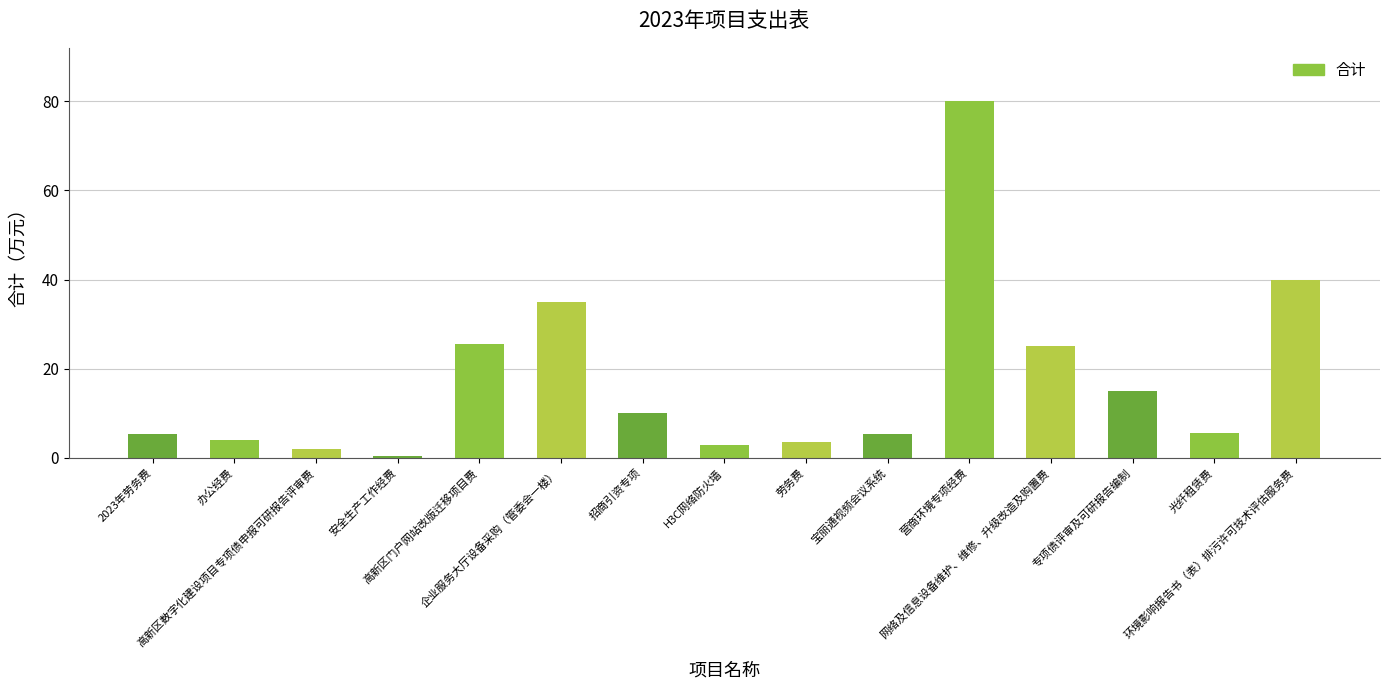

What is the maximum value shown in the chart?

80.0